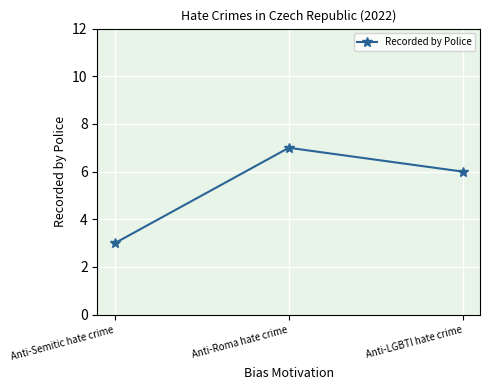

List the labels in order of value, smallest first.

Anti-Semitic hate crime, Anti-LGBTI hate crime, Anti-Roma hate crime